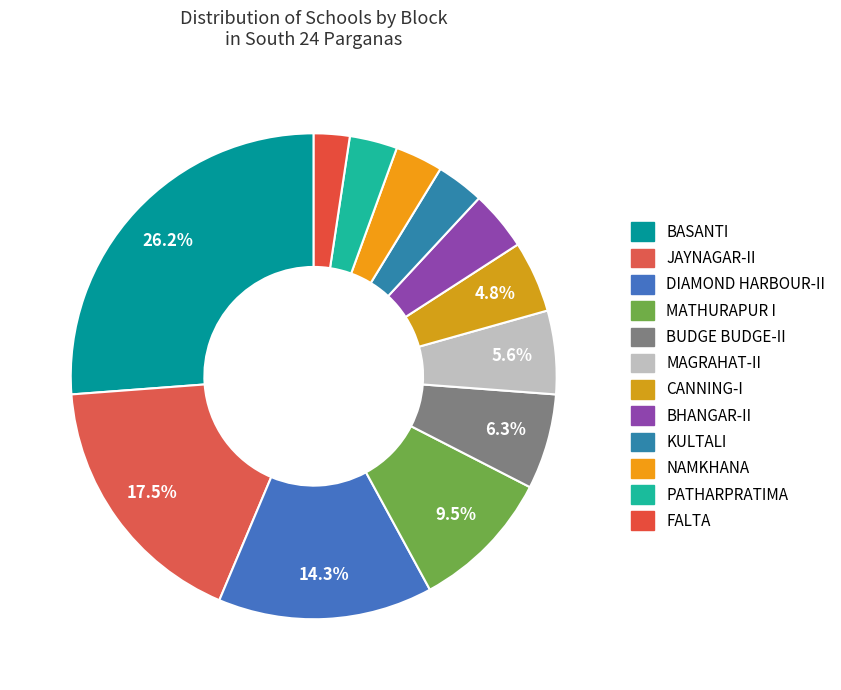

Rank the categories by value from lowest to highest.

FALTA, KULTALI, NAMKHANA, PATHARPRATIMA, BHANGAR-II, CANNING-I, MAGRAHAT-II, BUDGE BUDGE-II, MATHURAPUR I, DIAMOND HARBOUR-II, JAYNAGAR-II, BASANTI